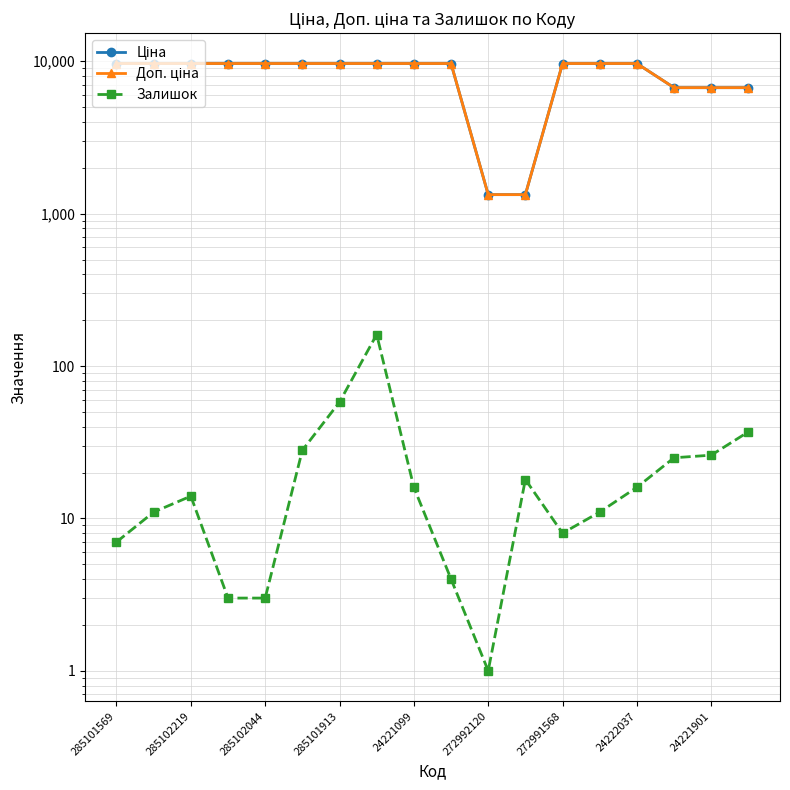

What is the spread (max minus min) of values at 15?

6685.2